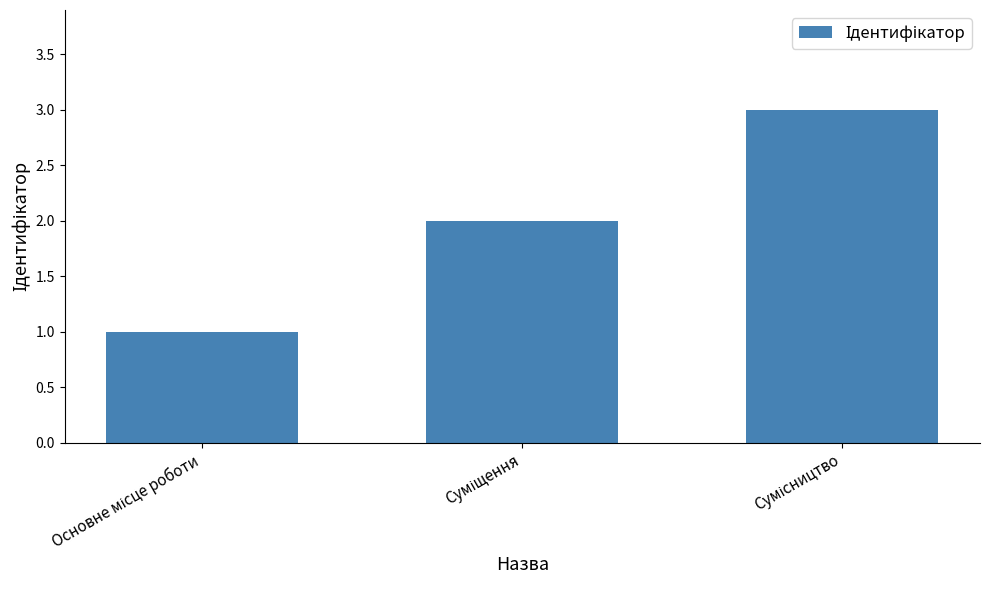

What is the greatest value displayed?

3